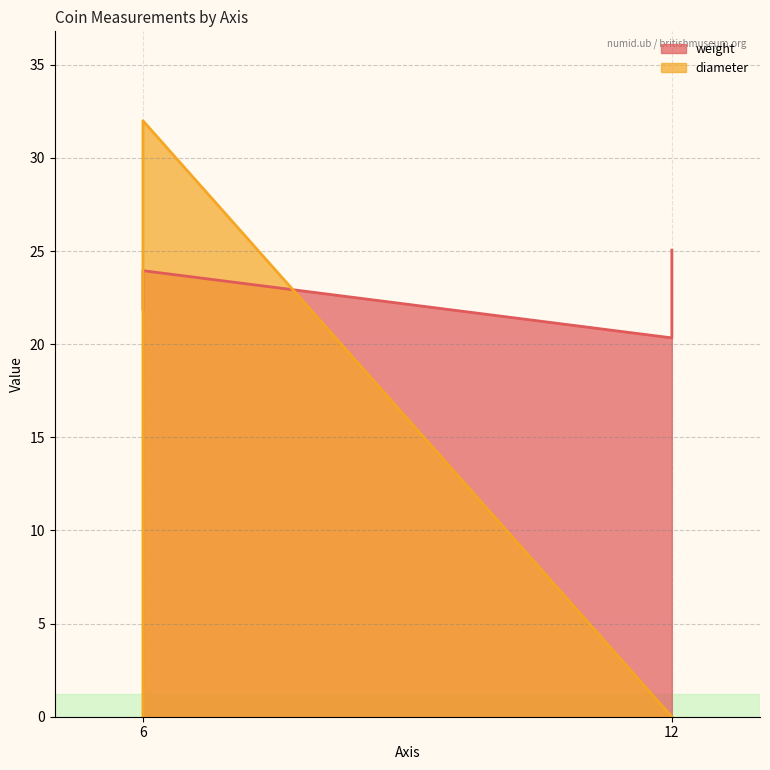

At how many categories does at least one series exceed 17?

4